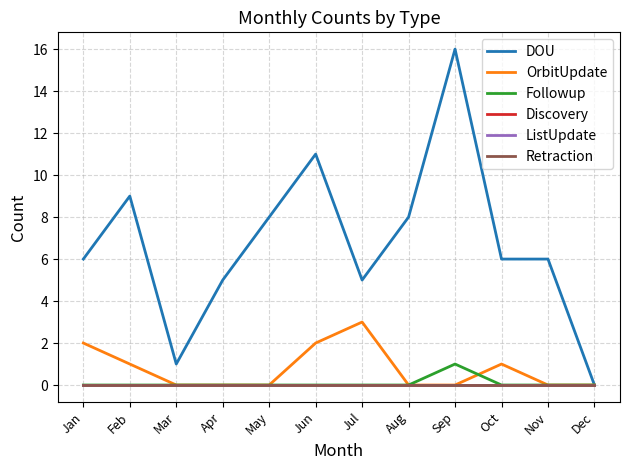

Is this an area chart (filled region under the line)?

No